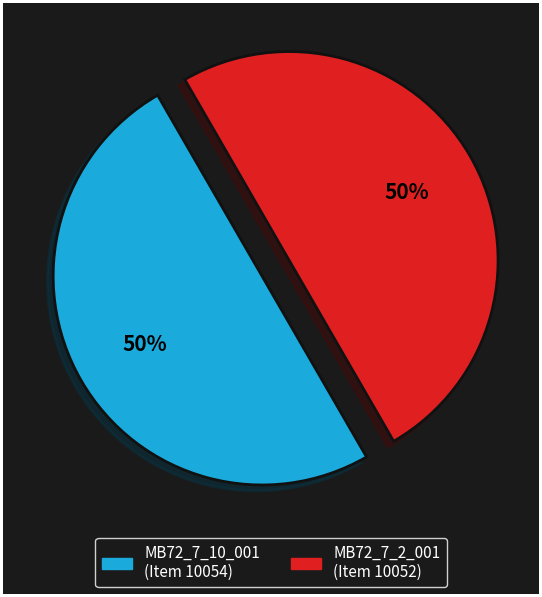

What percentage is the MB72_7_10_001 (Item 10054) slice, to the nearest percent?

50%